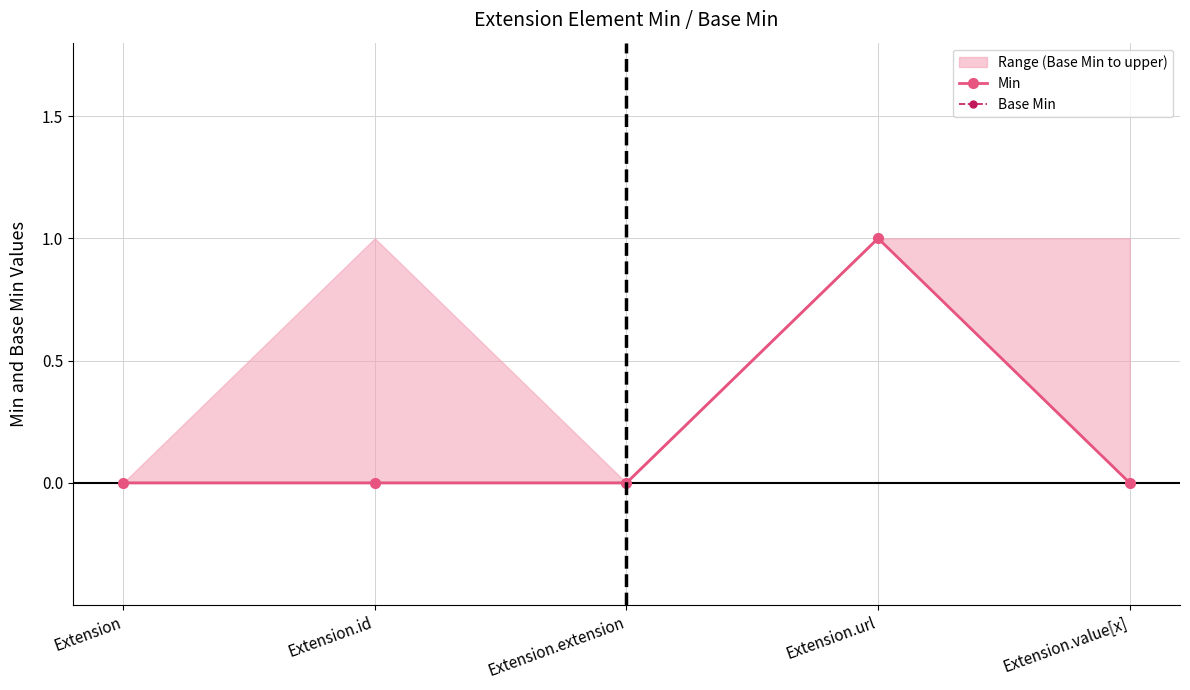

True or false: Base Min has more than 2 points higher than both neighbors.

False